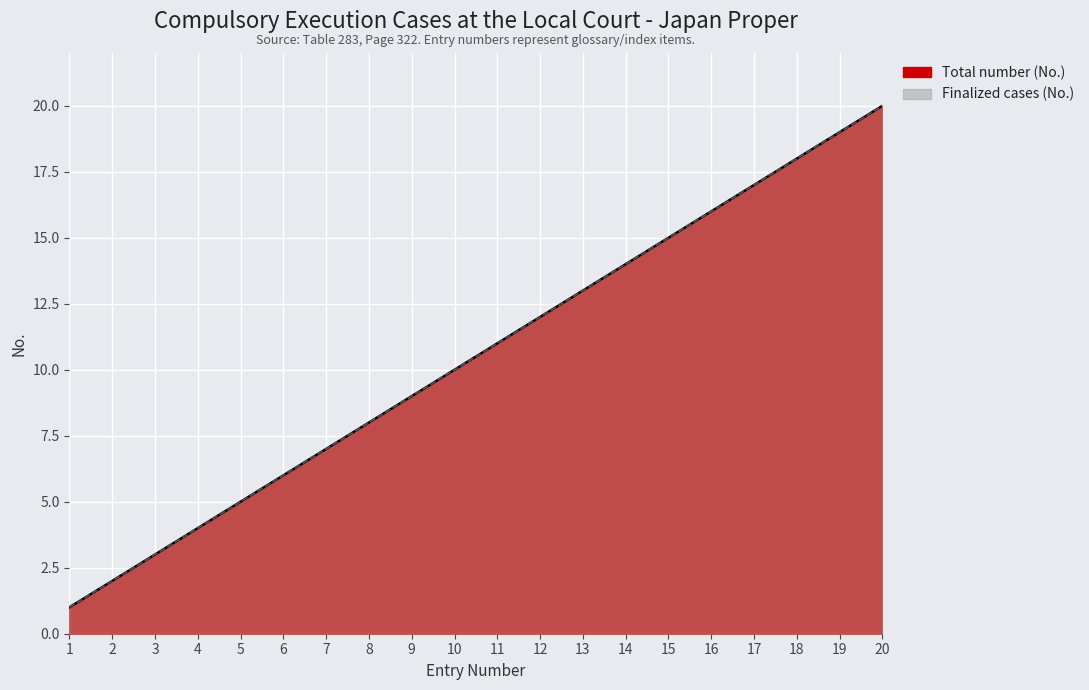

Which category has the highest value in the Total number (No.) series?

20